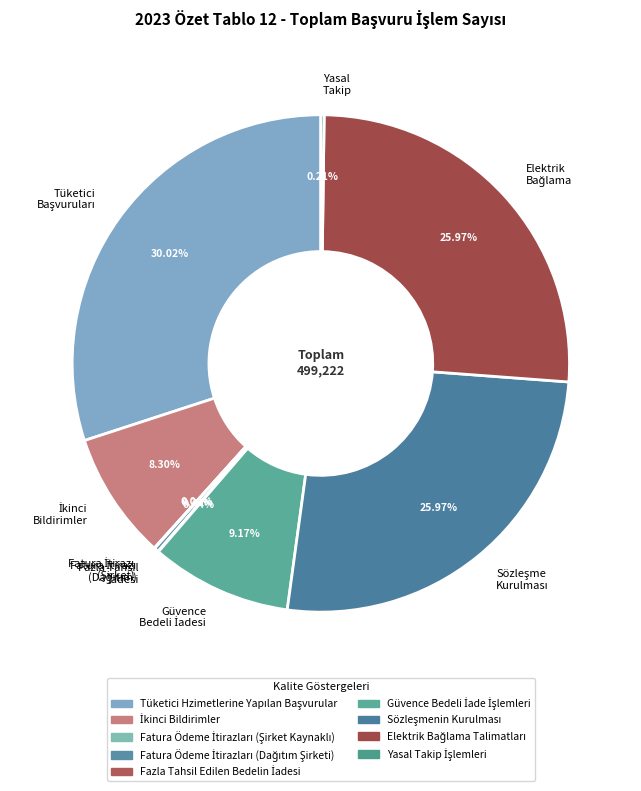

To the nearest percent, what is the average slice percentage?

11%